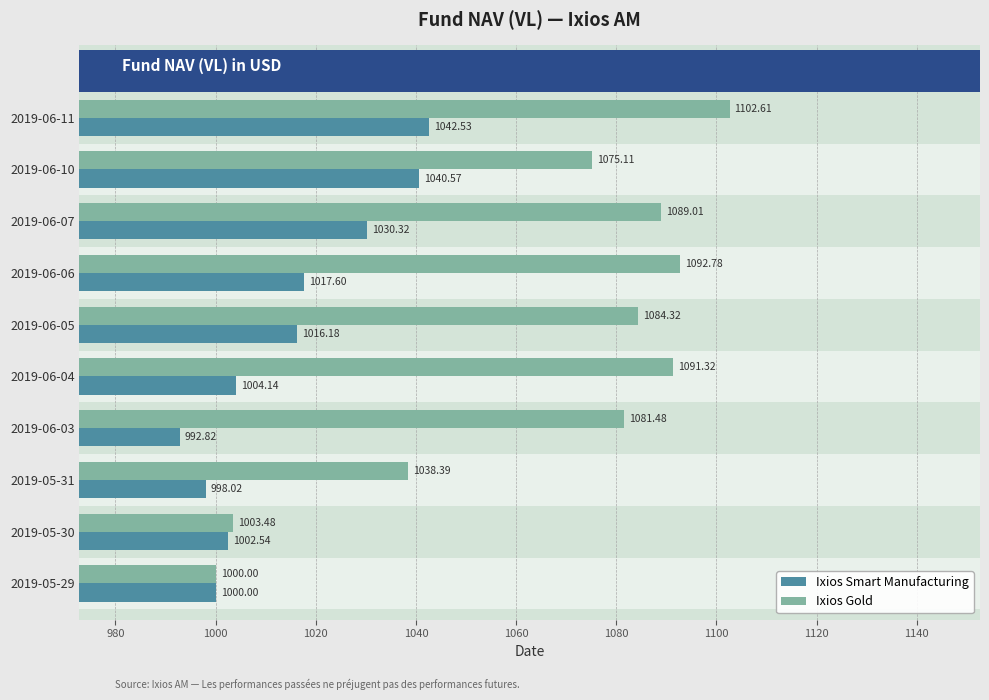

How many data points in Ixios Smart Manufacturing are less than 1016?

5